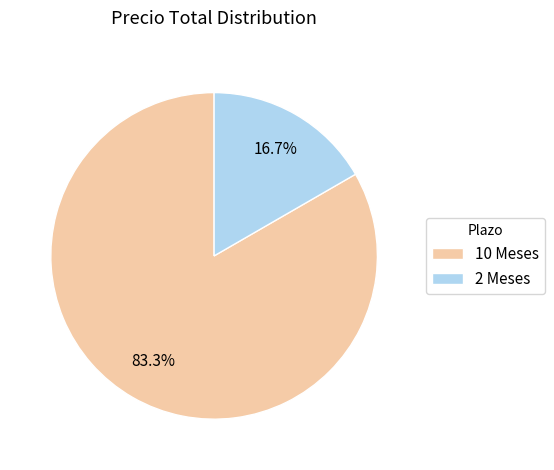

True or false: 10 Meses accounts for 89% of the total.

False